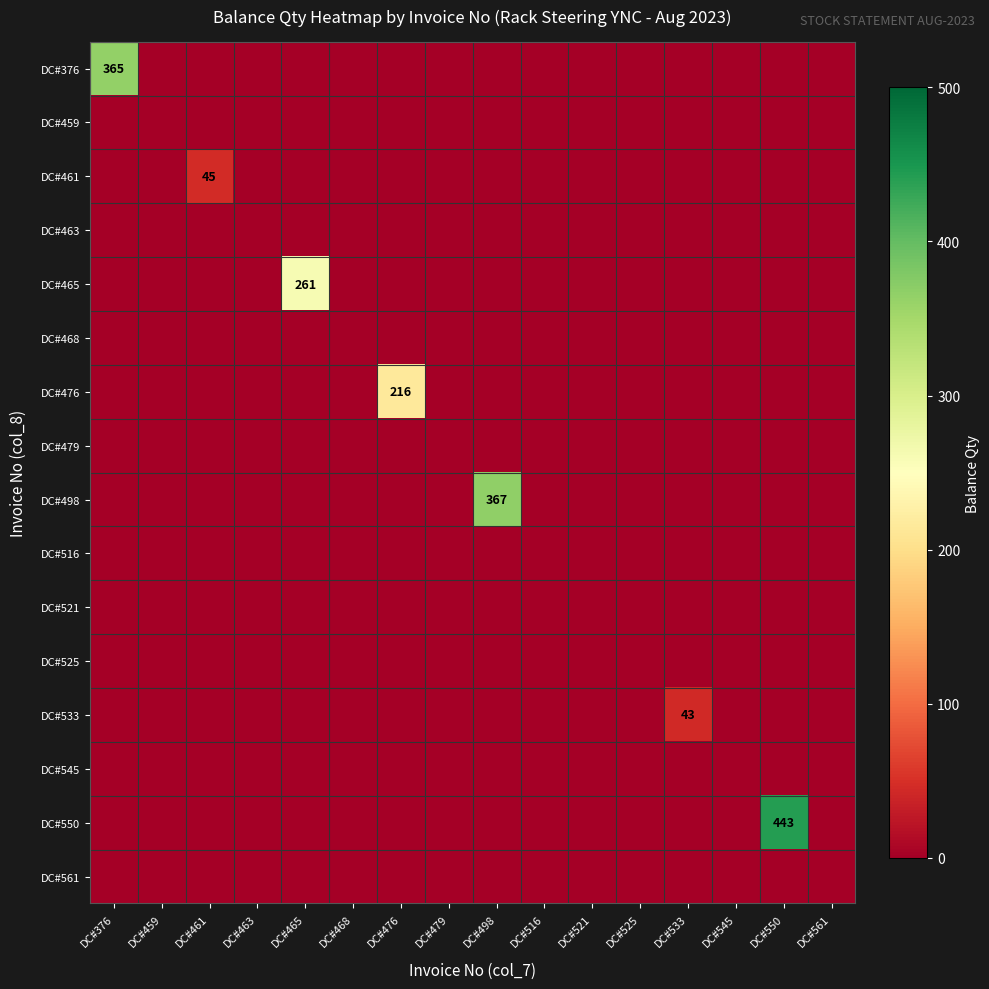

At which category is the sum across all series the highest?

DC#550